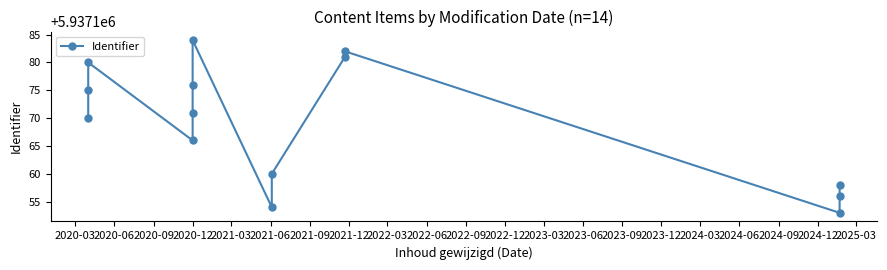

Is this an area chart (filled region under the line)?

No